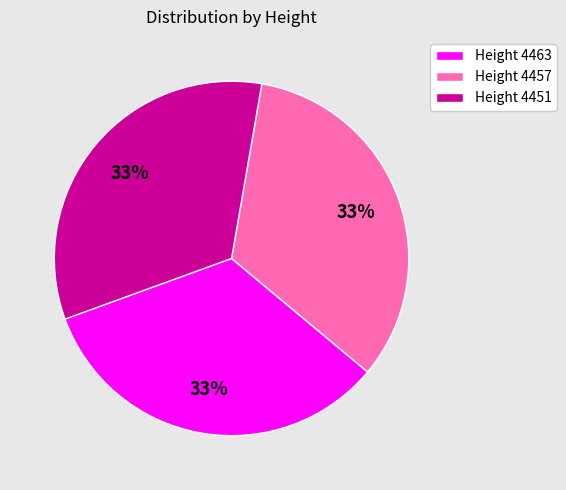

What percentage is the Height 4451 slice, to the nearest percent?

33%